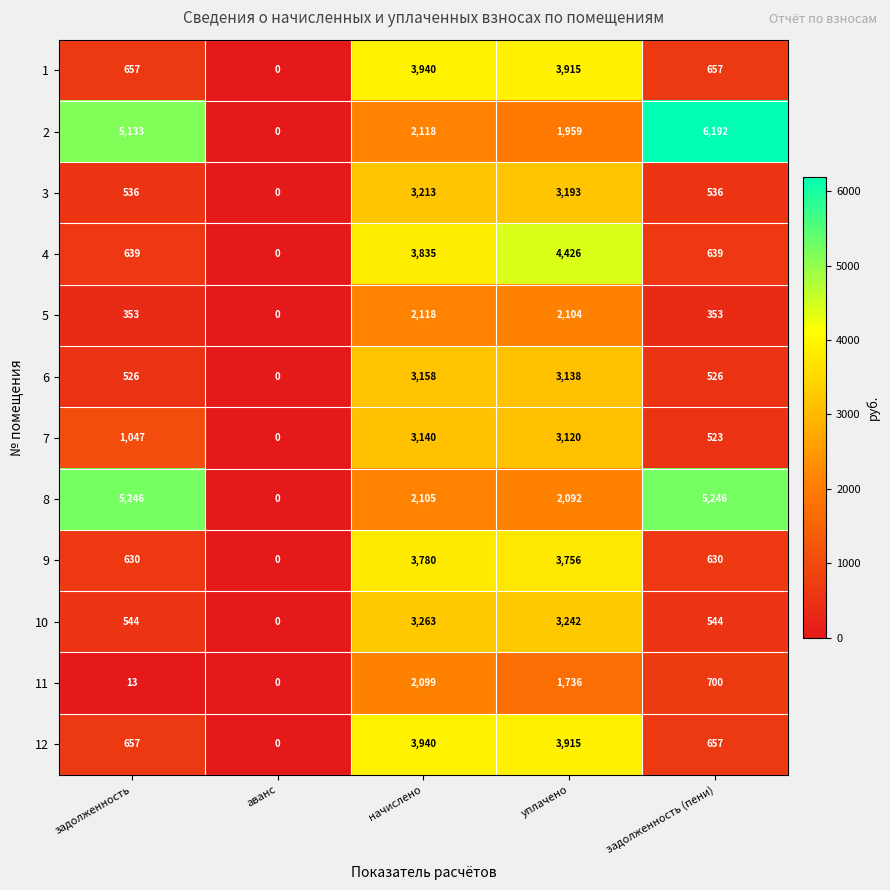

Which series has the largest range (max minus min)?

2